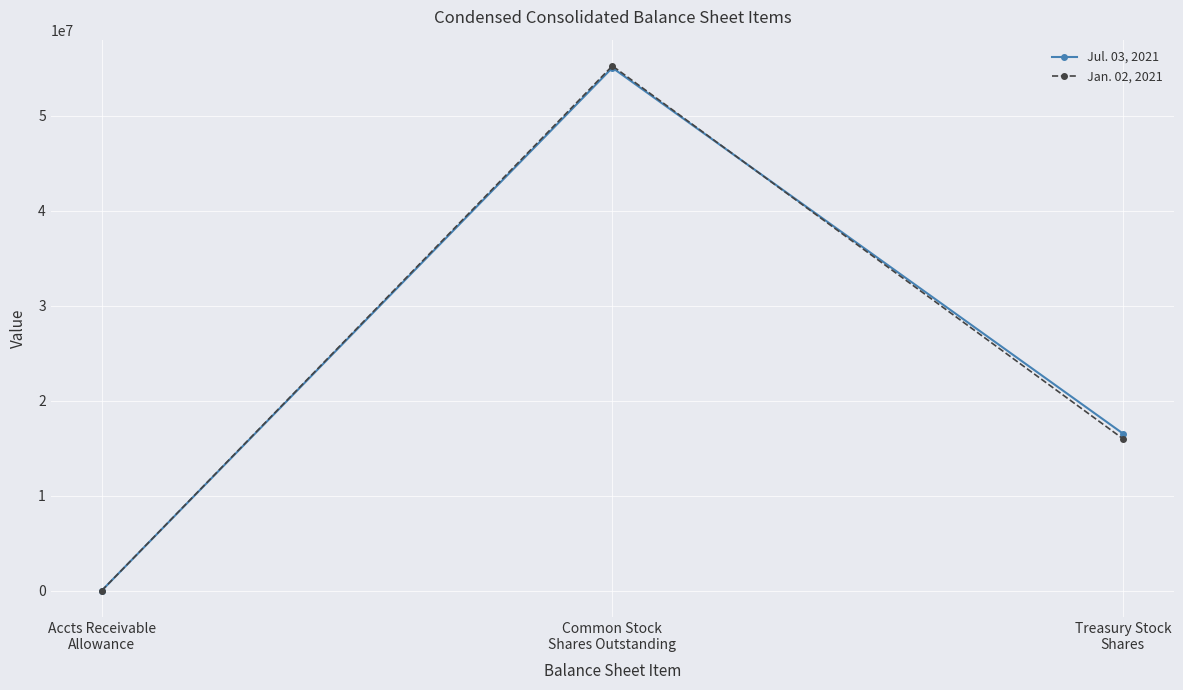

What is the label of the 3rd point from the right?

Accts Receivable
Allowance